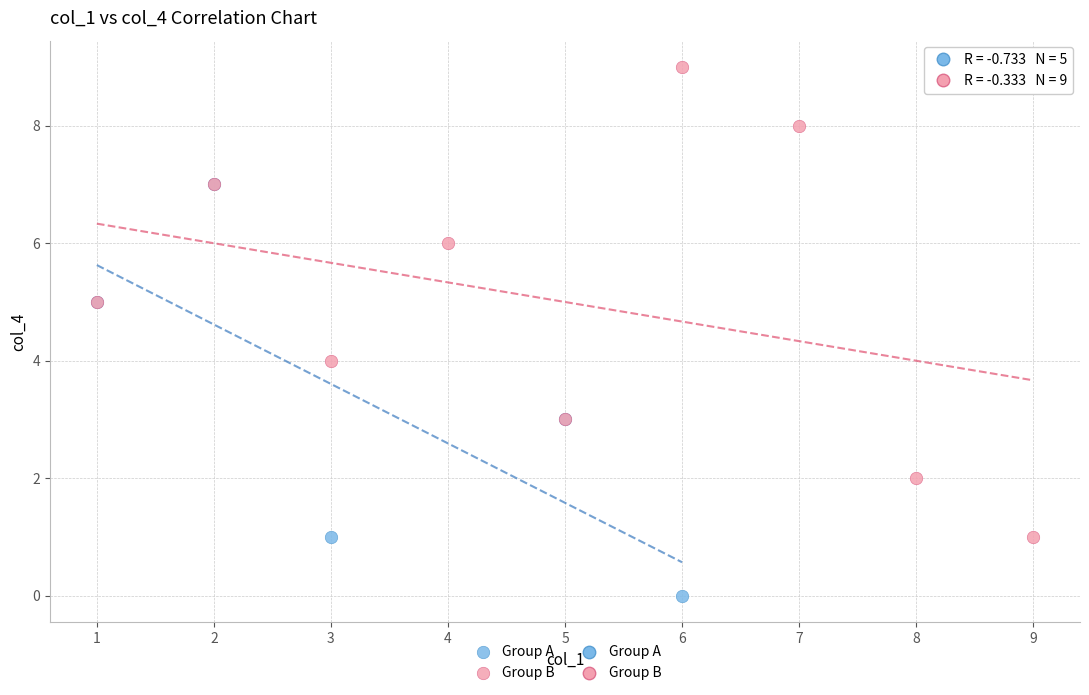

Which series contains the highest Y value?

Group B